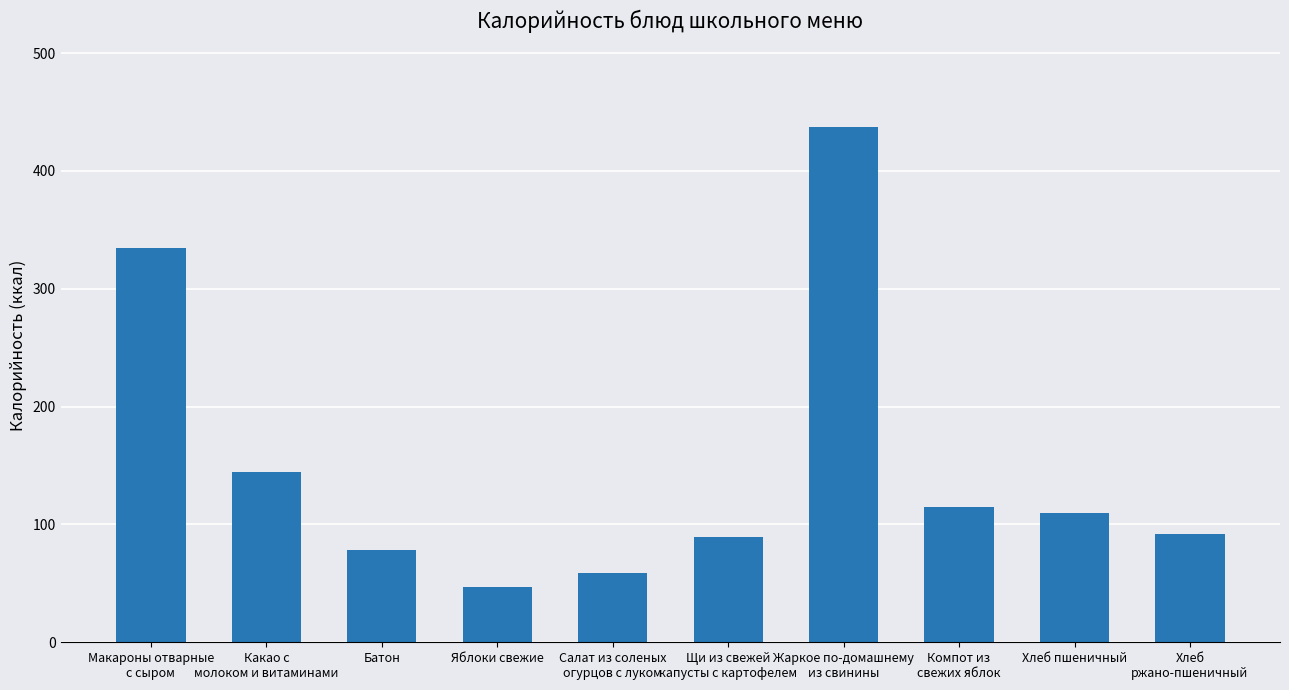

Reading left to right, extract all data points from this chart.

Макароны отварные
с сыром=334.4	Какао с
молоком и витаминами=144.7	Батон=78.6	Яблоки свежие=47.0	Салат из соленых
огурцов с луком=59.1	Щи из свежей
капусты с картофелем=89.8	Жаркое по-домашнему
из свинины=437.7	Компот из
свежих яблок=114.6	Хлеб пшеничный=109.6	Хлеб
ржано-пшеничный=92.0